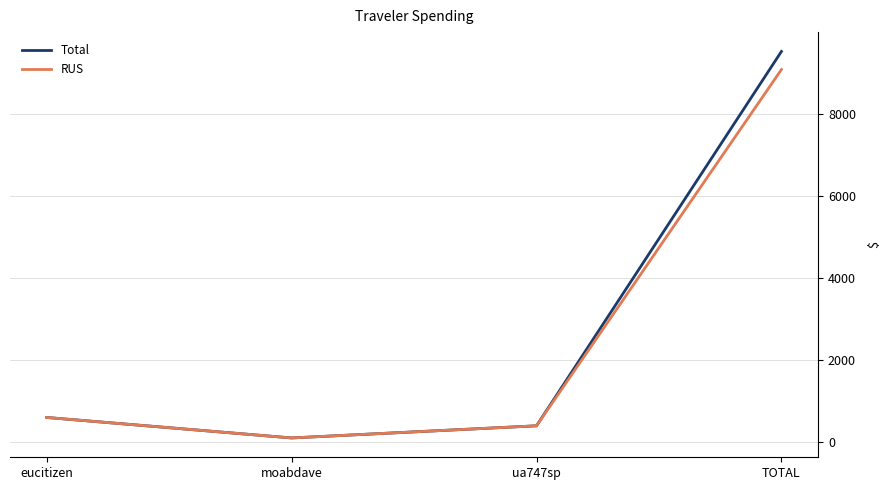

At which category does Total reach its first local valley?

moabdave